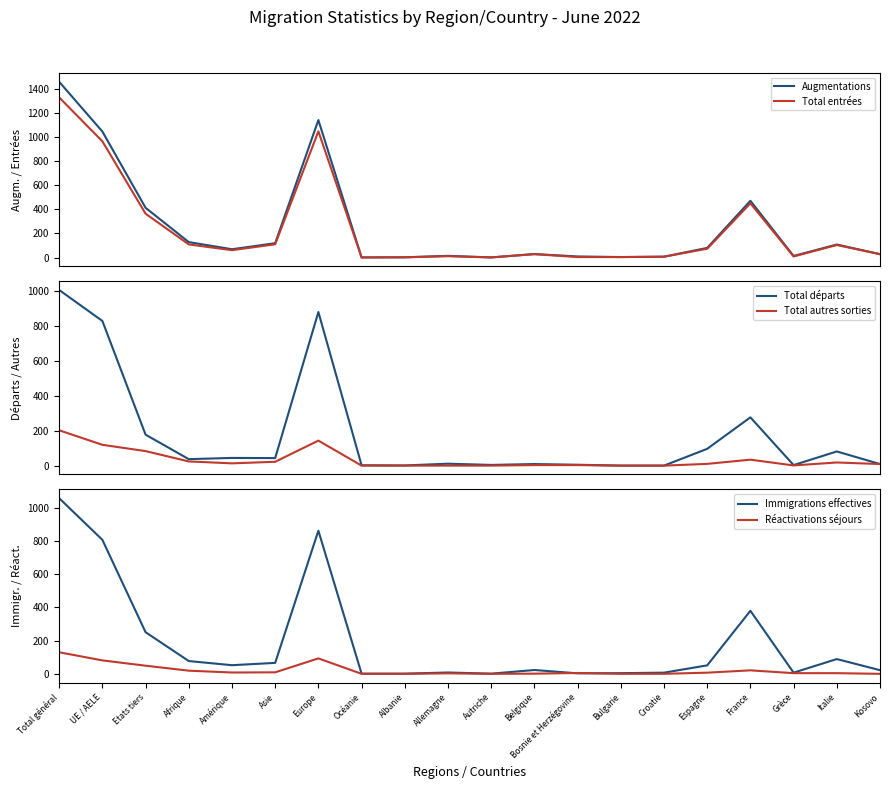

What are all the series names shown in the legend?

Augmentations, Total entrées, Total départs, Total autres sorties, Immigrations effectives, Réactivations séjours